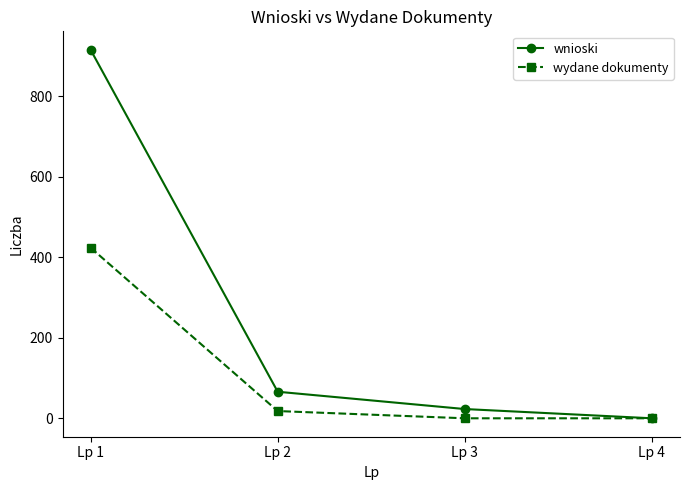

True or false: wnioski has more than 0 interior local peaks.

False